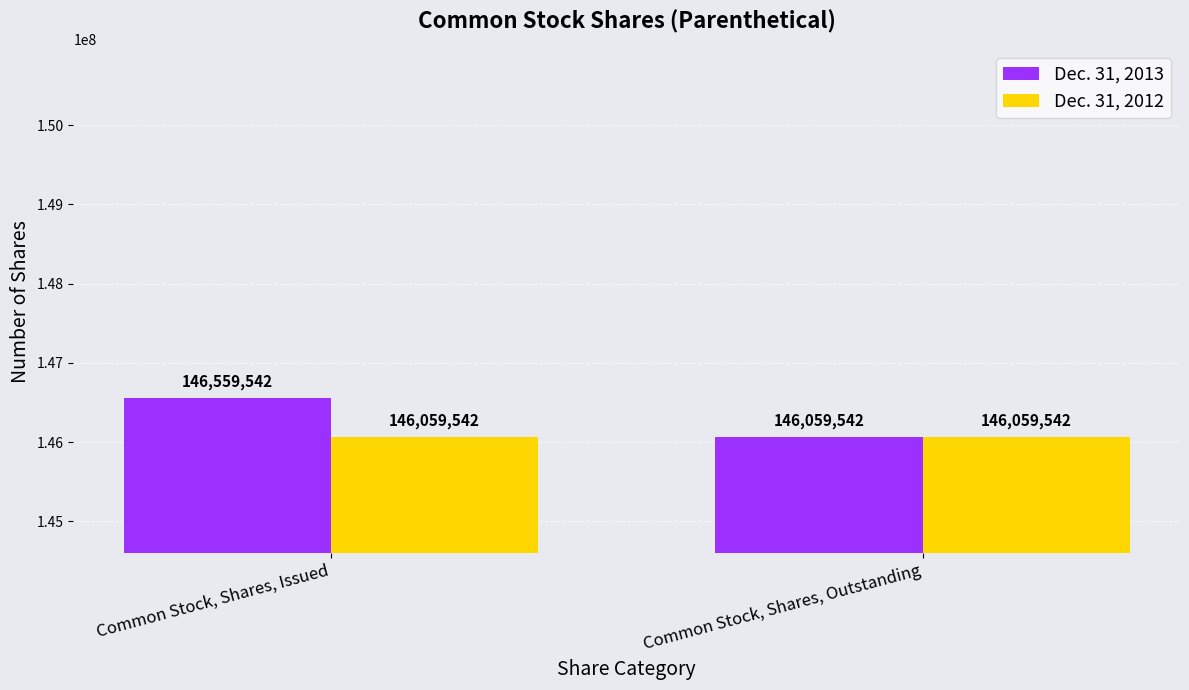

Which series has the largest range (max minus min)?

Dec. 31, 2013